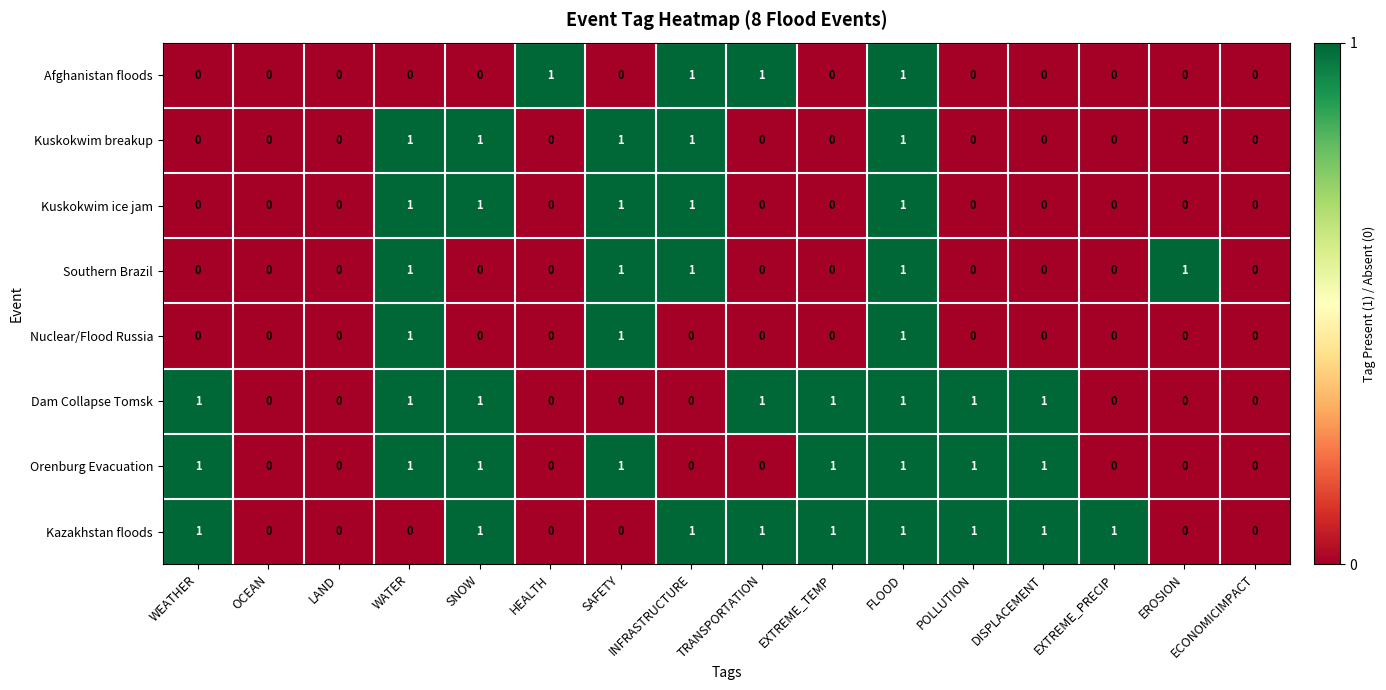

Is it true that Kazakhstan floods equals 0 at FLOOD?

False